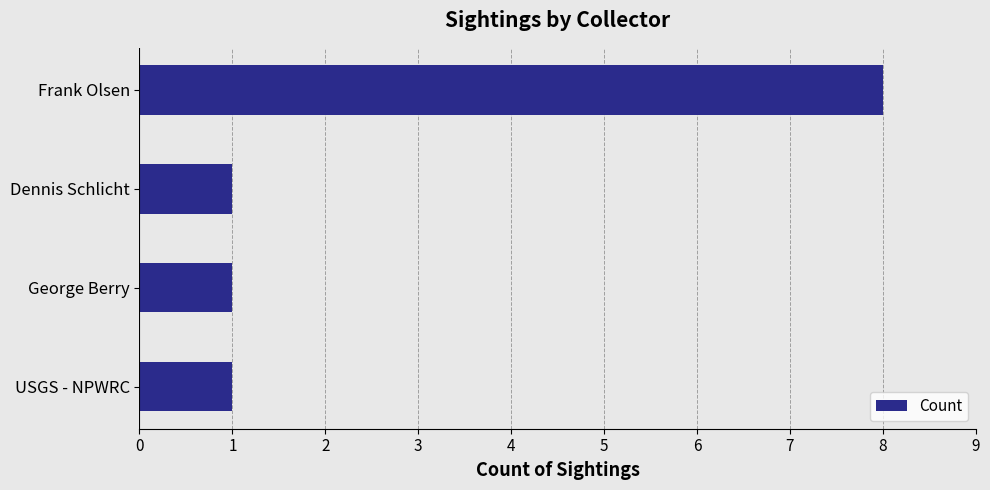

True or false: the data shows 8 at Frank Olsen.

True